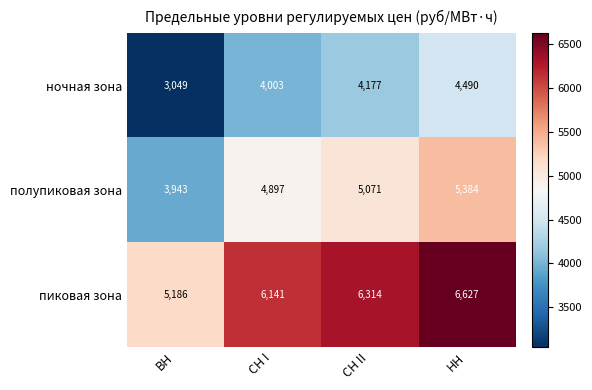

What is the difference between the полупиковая зона values at СН II and СН I?

174